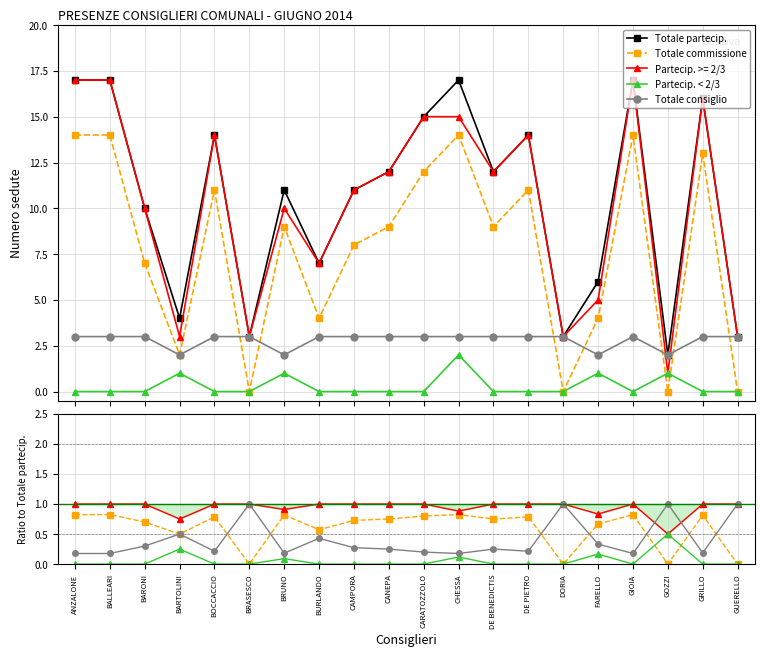

In Totale partecip., how many points are higher than both neighbors (excluding endpoints)?

6